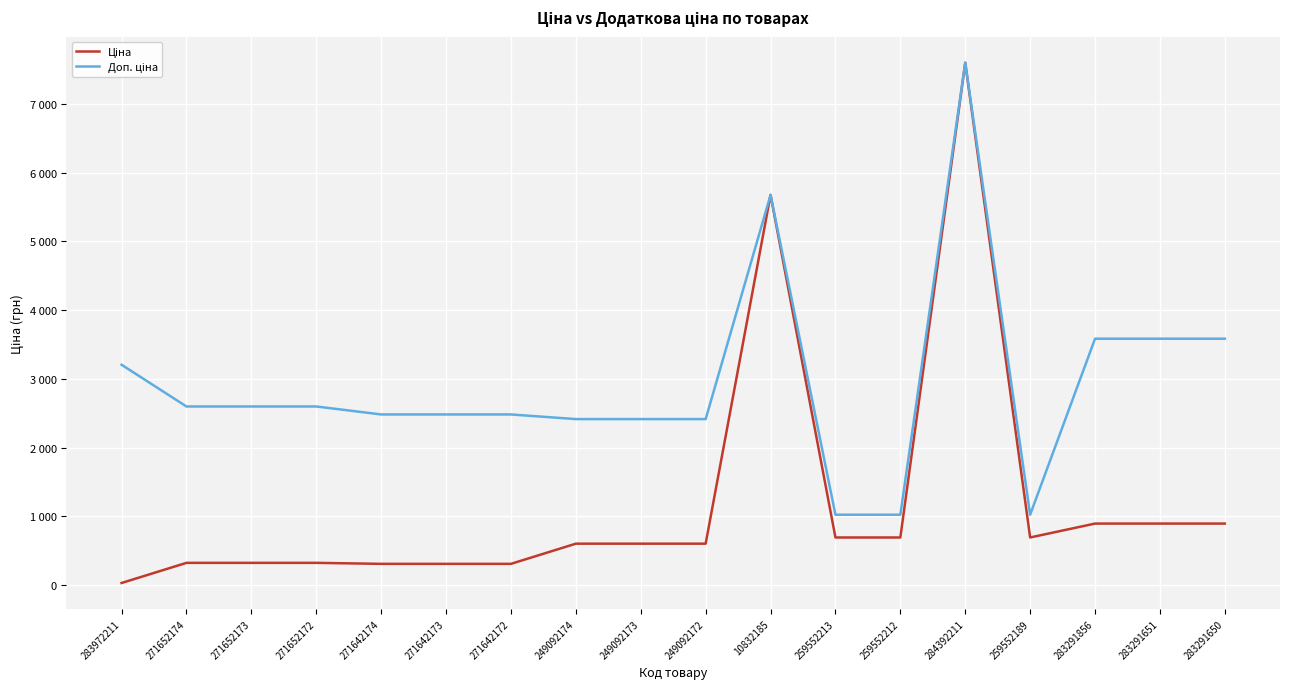

How many data points does each series have?

18